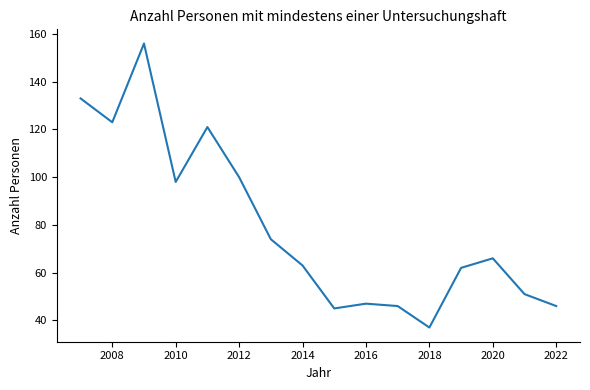

Does the chart display data point markers on the line(s)?

No